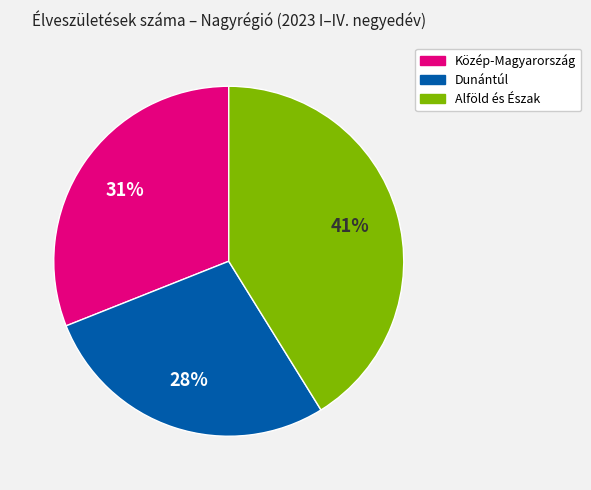

Is there any slice that represents more than half of the pie?

No